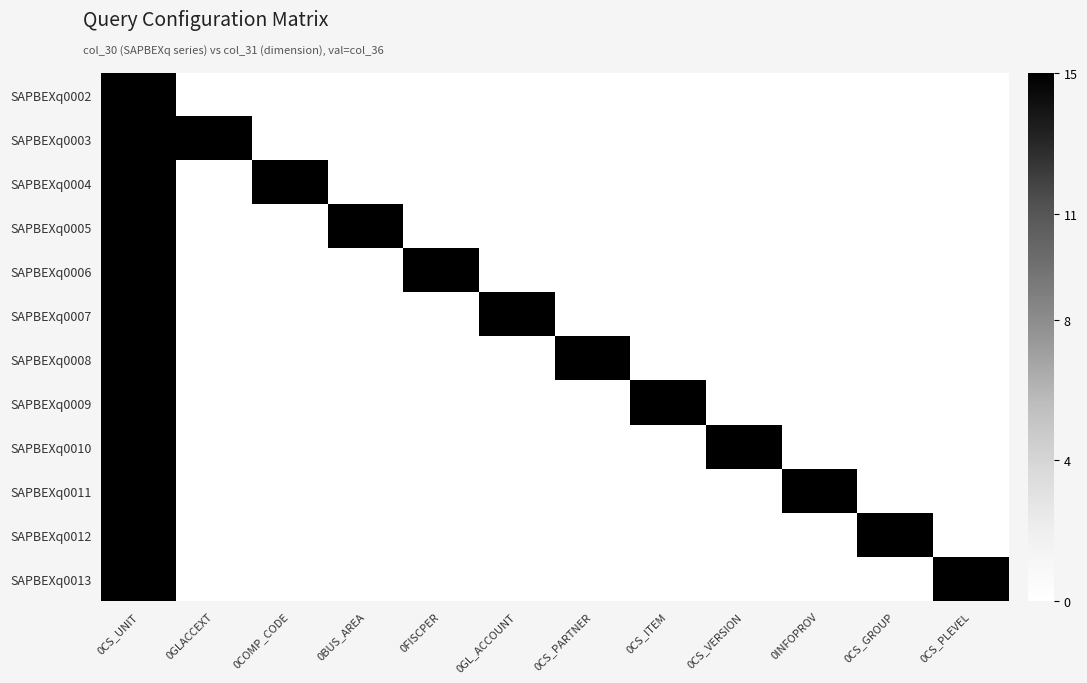

At which category is the sum across all series the highest?

0CS_UNIT